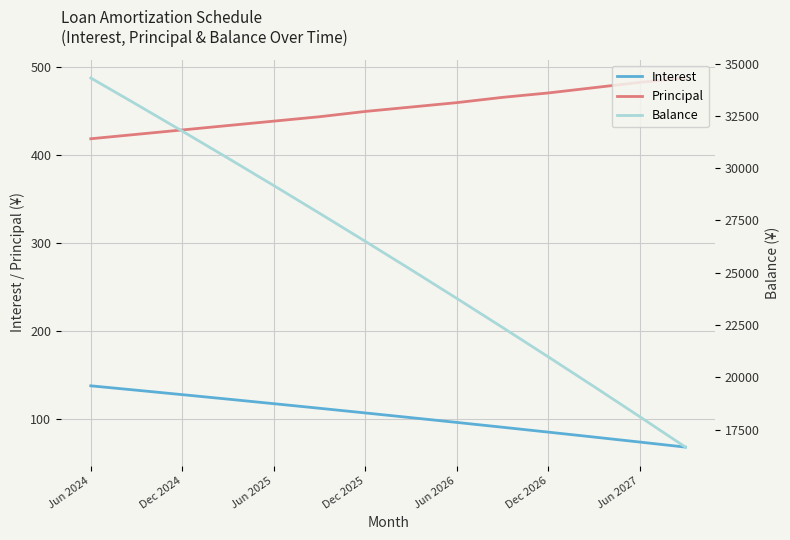

At how many categories does at least one series exceed 24598?

8